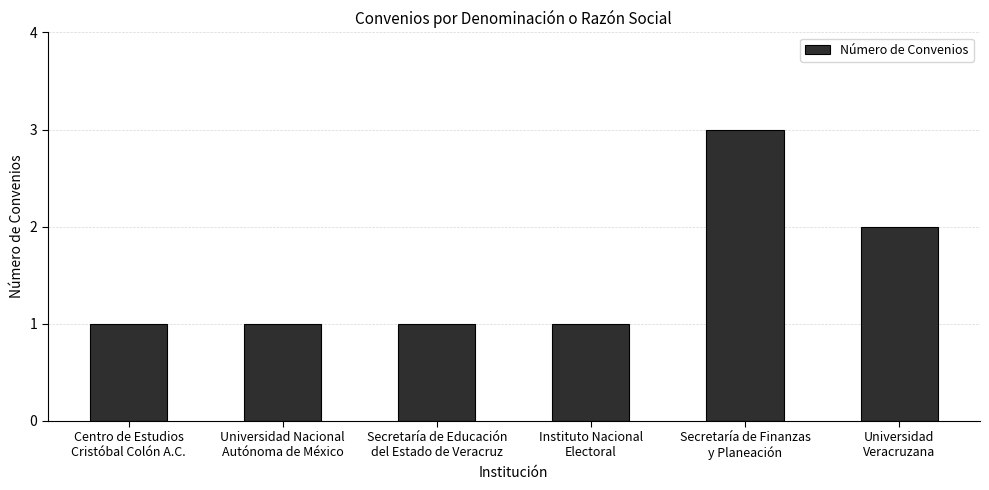

What position from the left is Instituto Nacional
Electoral?

4